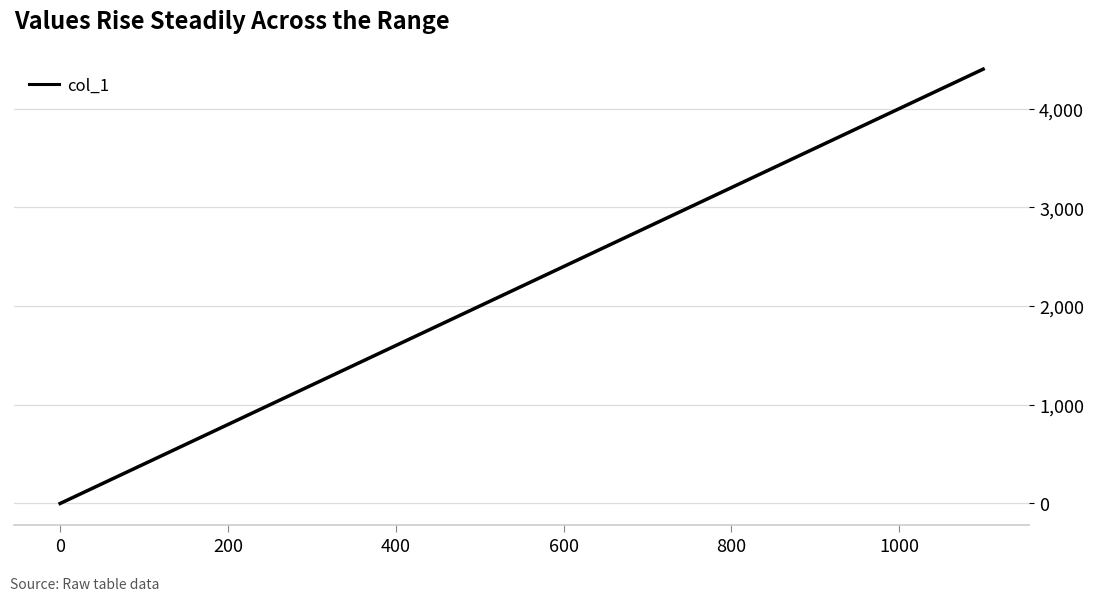

What is the difference between the maximum and minimum values?

4400